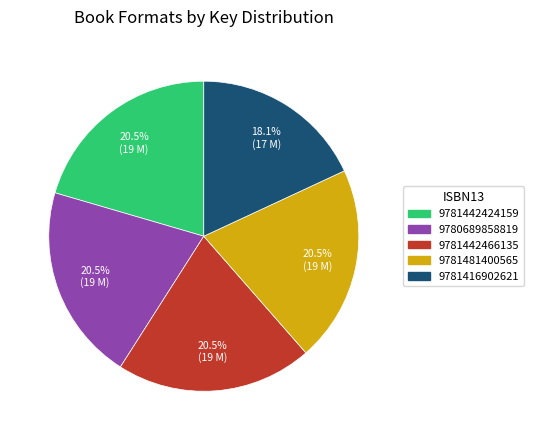

Does 9781416902621 represent more than half of the total?

No